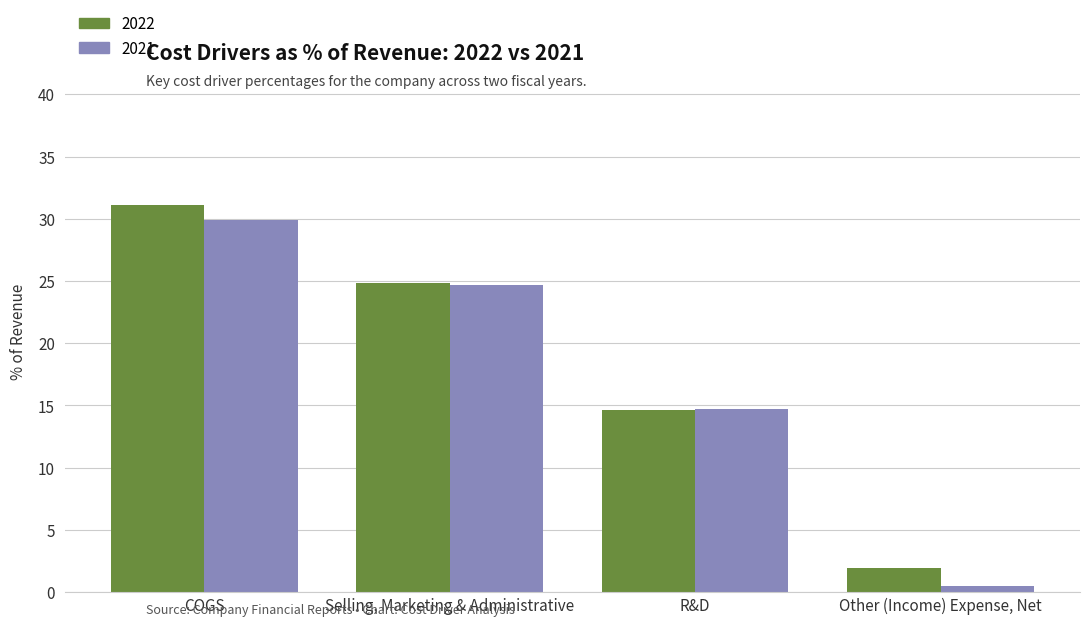

What are all the series names shown in the legend?

2022, 2021